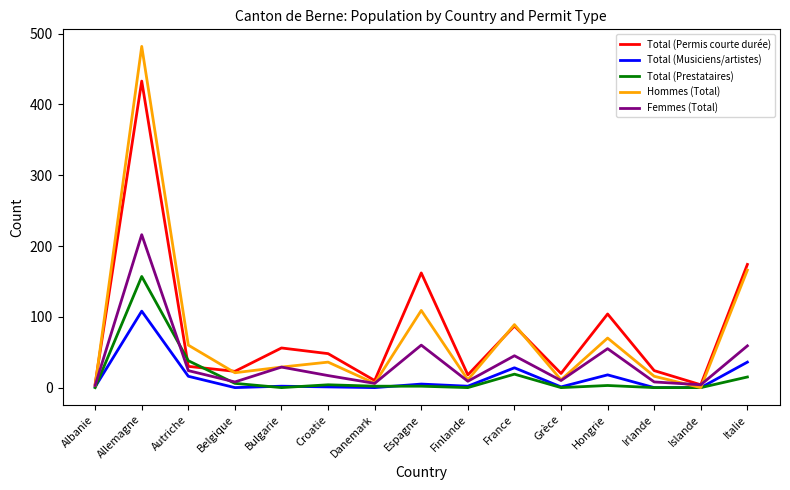

Which series changed the most between Belgique and France?

Hommes (Total)